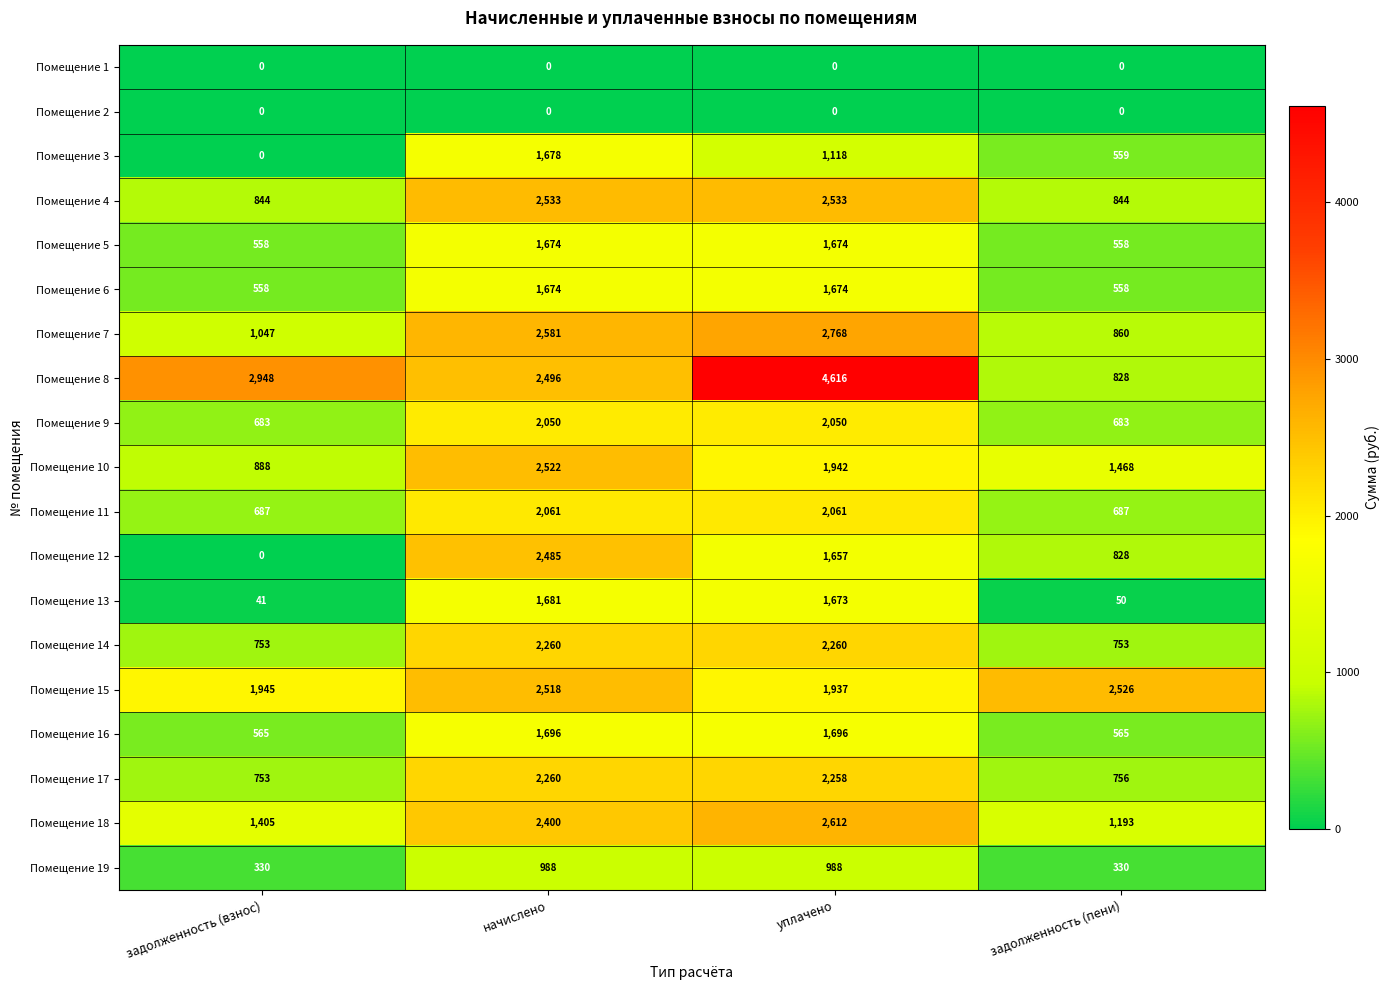

What is the difference between the second highest and minimum values in the Помещение 18 series?

1207